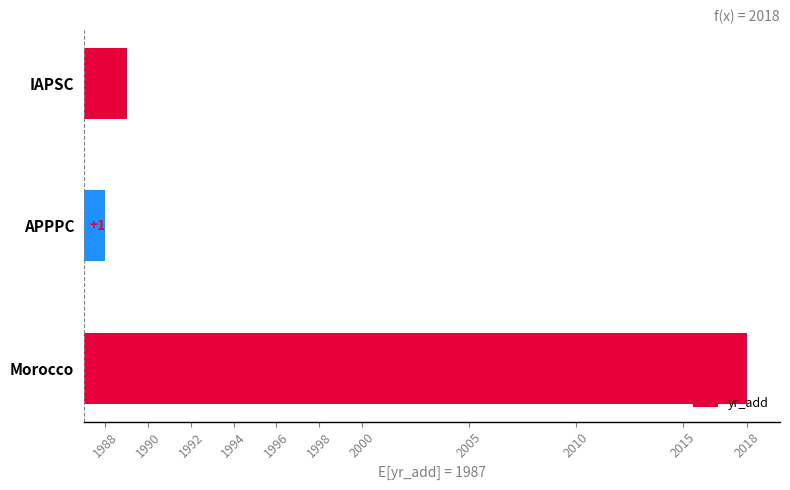

What is the difference between the maximum and second lowest values?

29